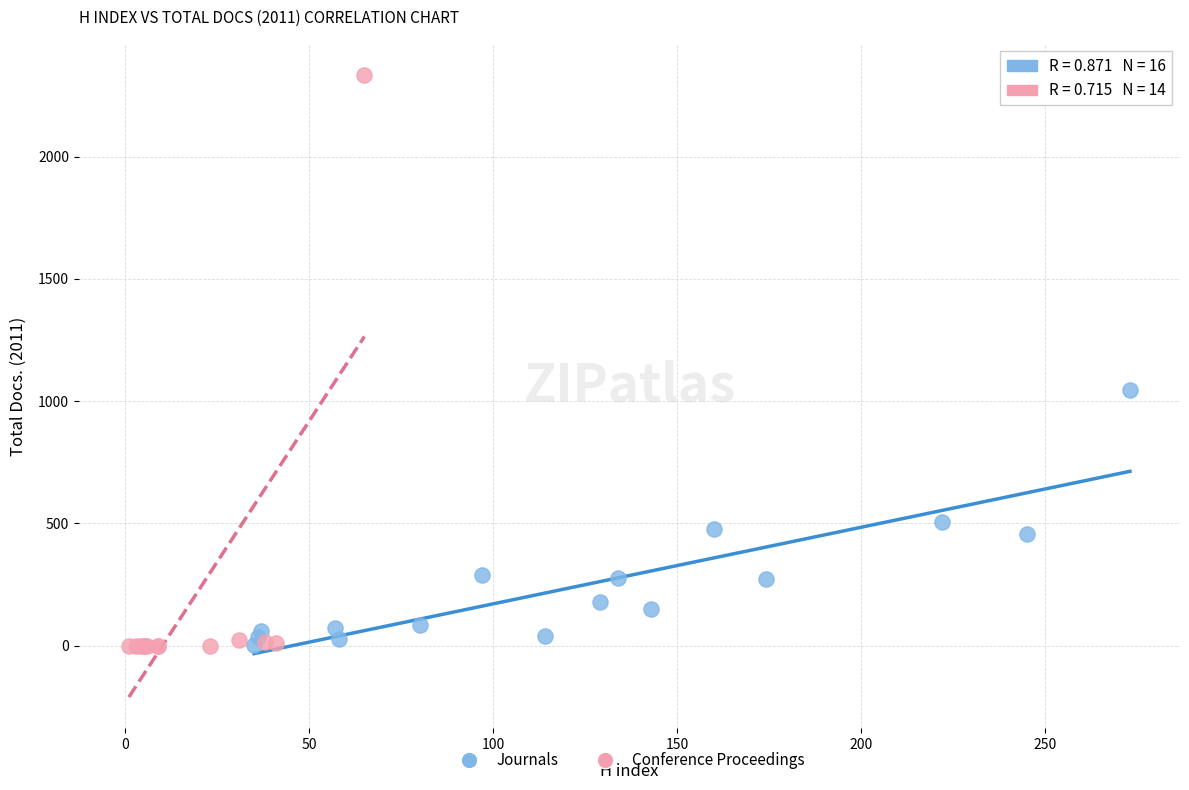

Which series contains the highest Y value?

Conference Proceedings